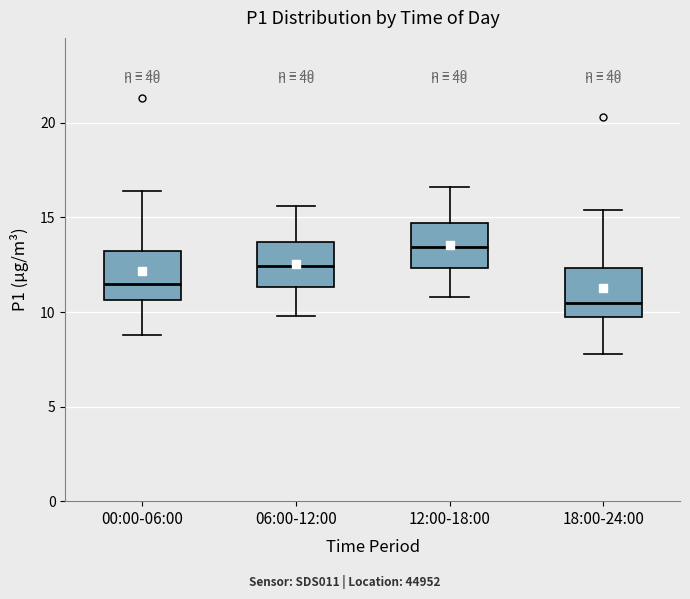

Reading left to right, read every box against the y-axis: the position of its median line, the range the box covers, and the ends of its whiskers. The values are not printed on the chart, so give them approximately, as read against the axis.

00:00-06:00: median 11.5, box 10.5 to 13.0, whiskers 9.0 to 16.5
06:00-12:00: median 12.5, box 11.5 to 13.5, whiskers 10.0 to 15.5
12:00-18:00: median 13.5, box 12.5 to 14.5, whiskers 11.0 to 16.5
18:00-24:00: median 10.5, box 9.5 to 12.5, whiskers 8.0 to 15.5